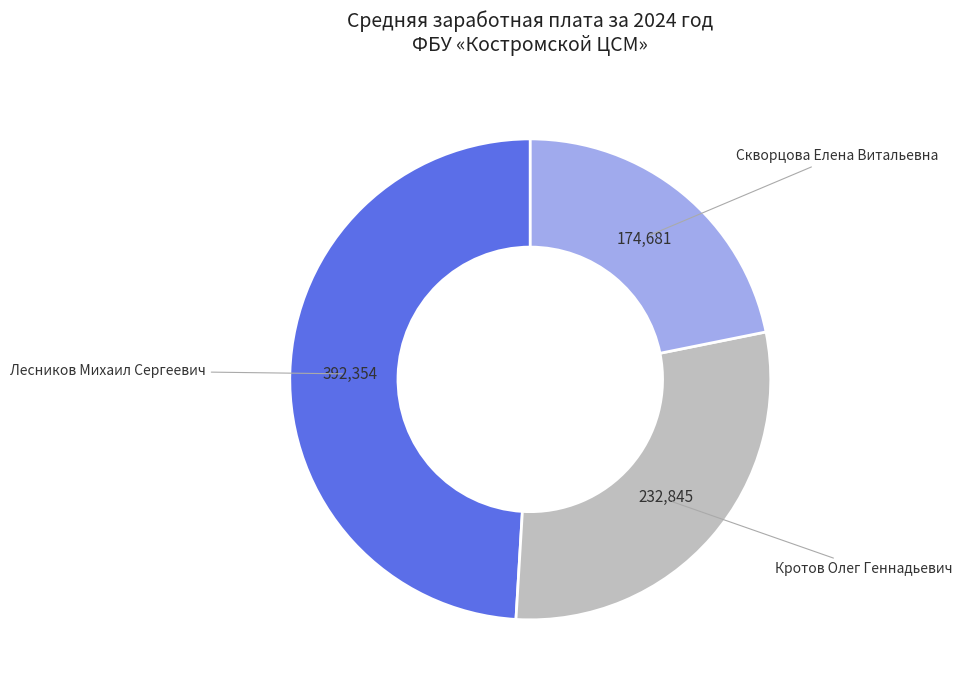

Rank the categories by value from lowest to highest.

Скворцова Елена Витальевна, Кротов Олег Геннадьевич, Лесников Михаил Сергеевич